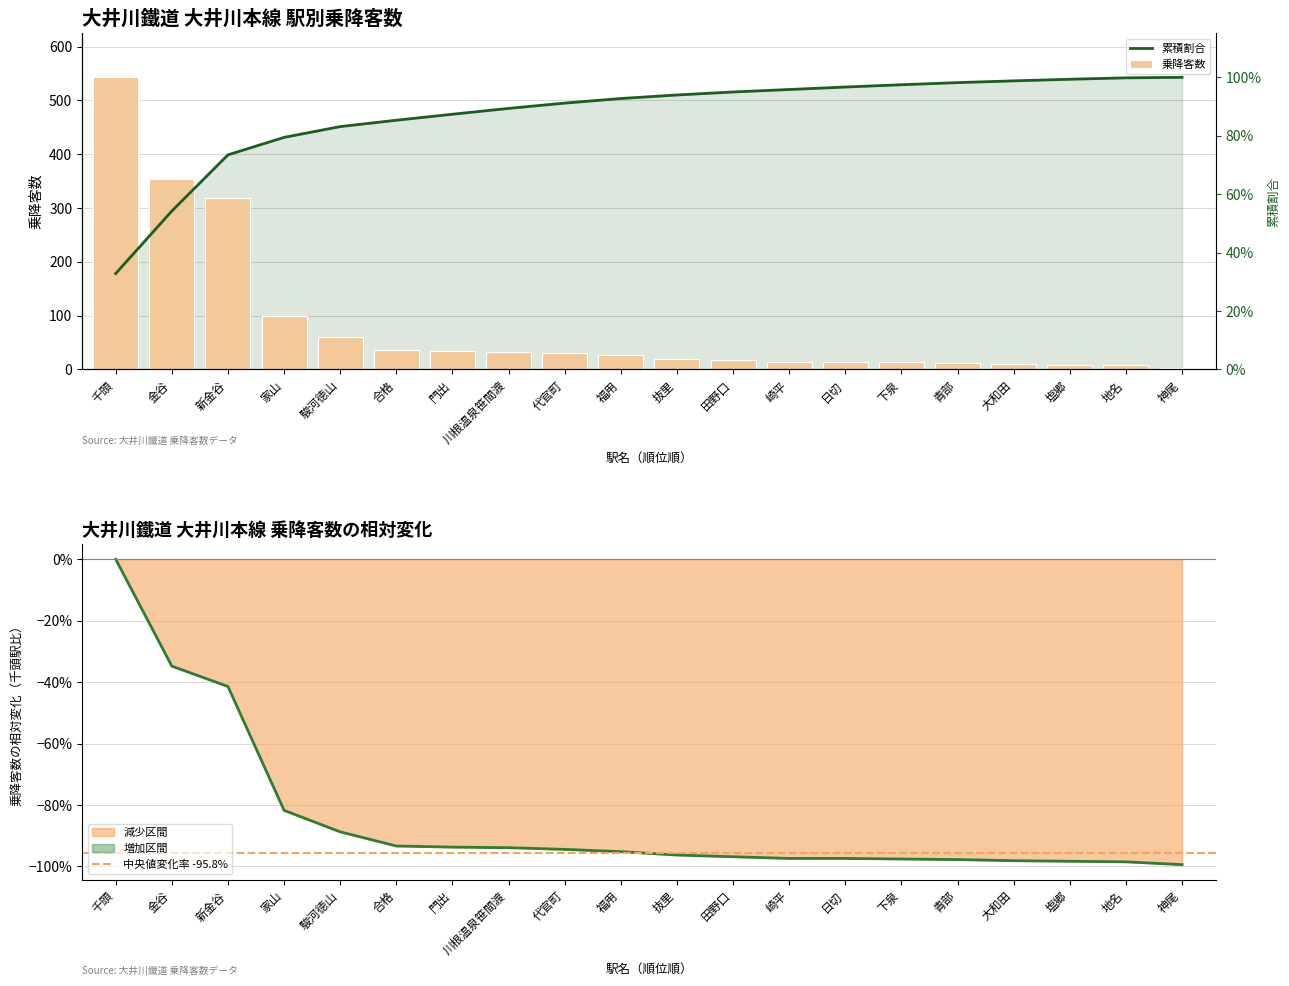

What is the minimum value shown in the chart?

3